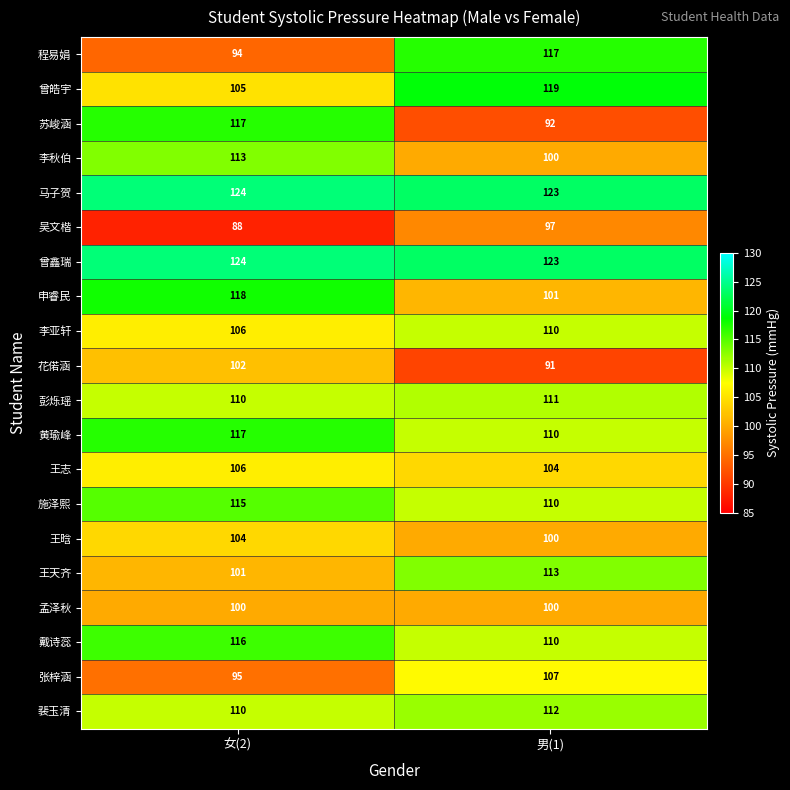

Is it true that 张梓涵 equals 107 at 男(1)?

True